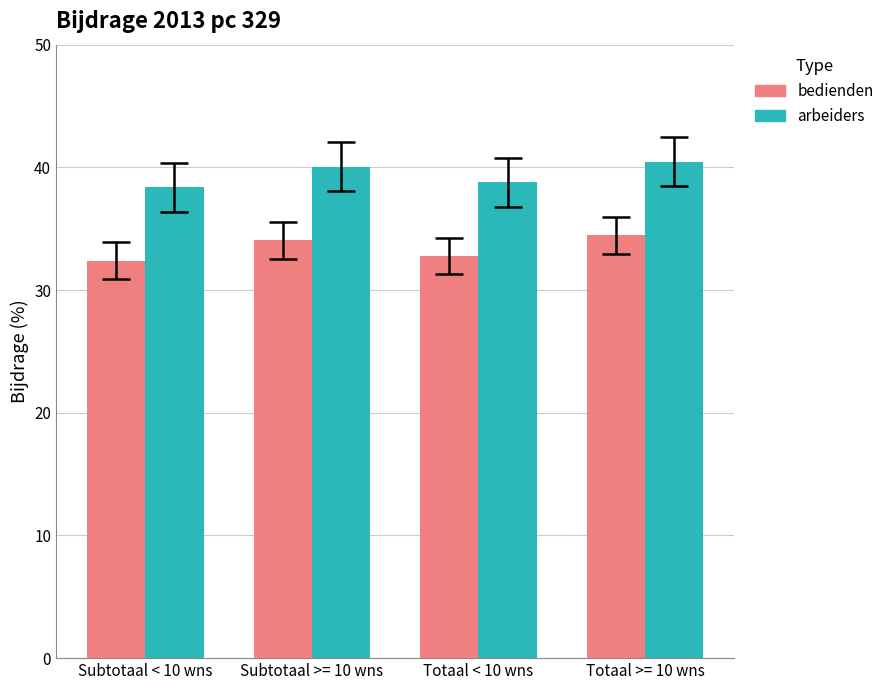

What is the highest value of the bedienden series?

34.5